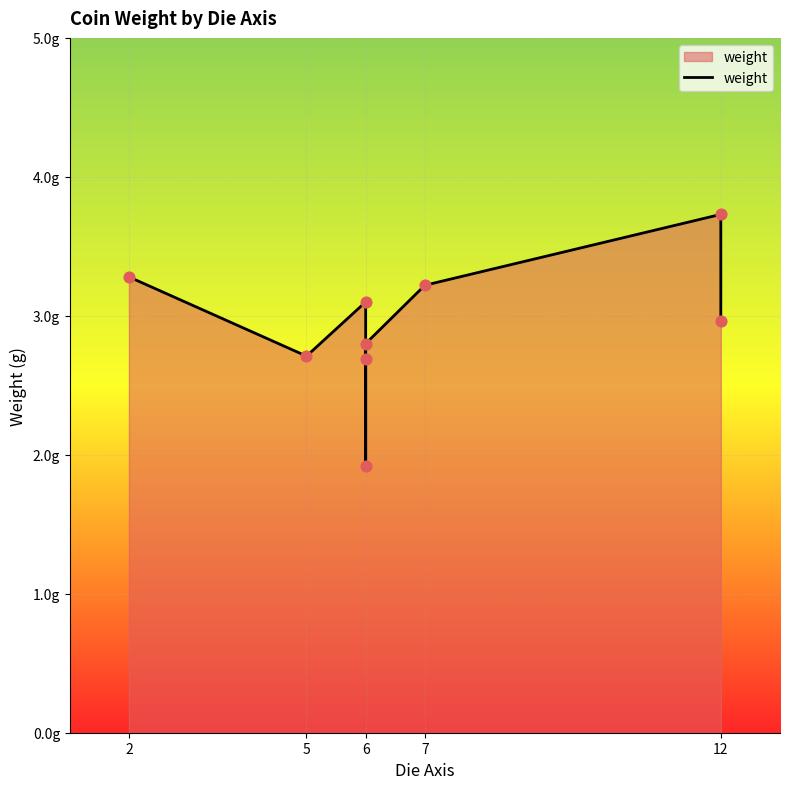

Approximately how many times larger is the value at 6 compared to 5?

1.0